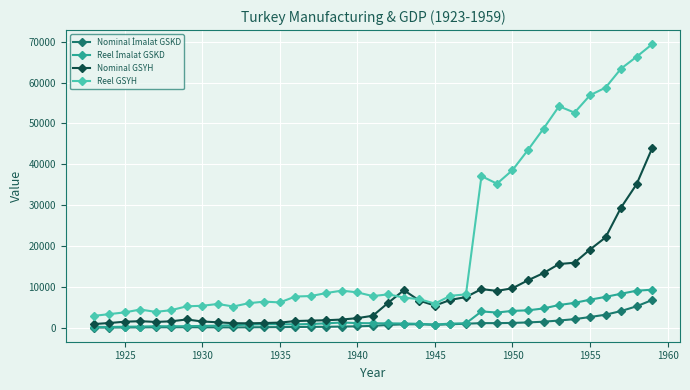

Count the number of data series in this chart.

4